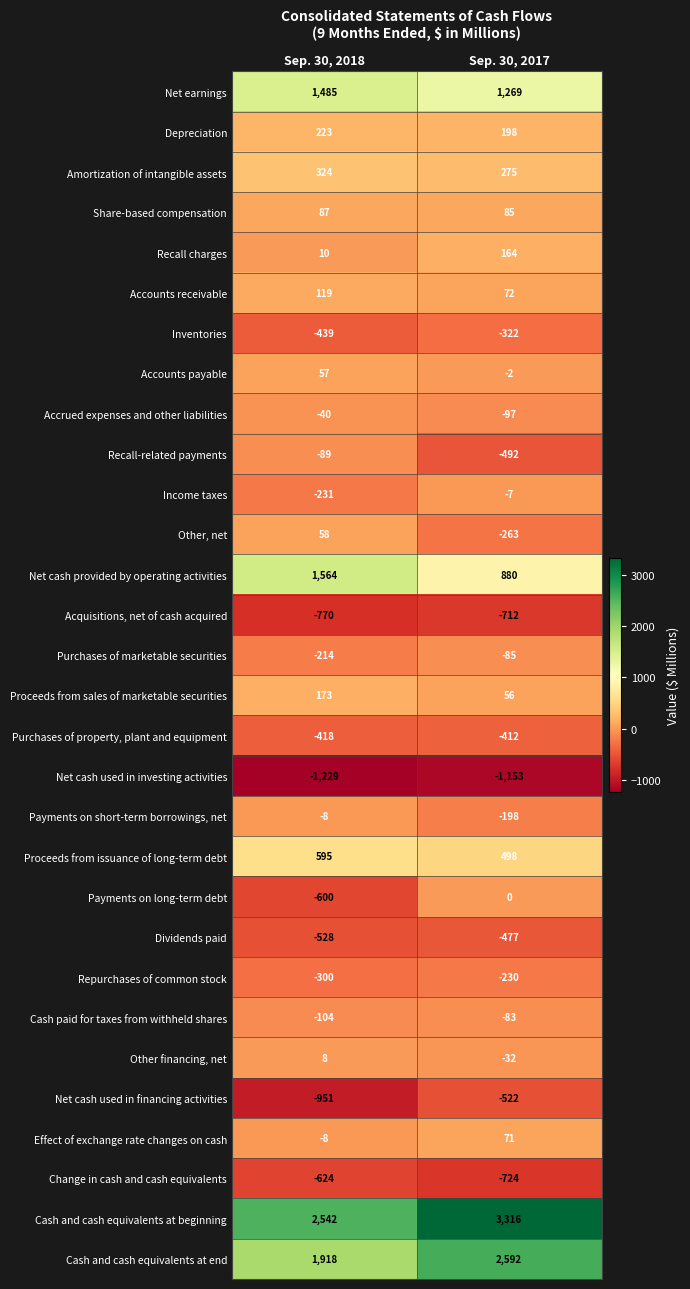

Which label corresponds to the largest value in the chart?

Sep. 30, 2017